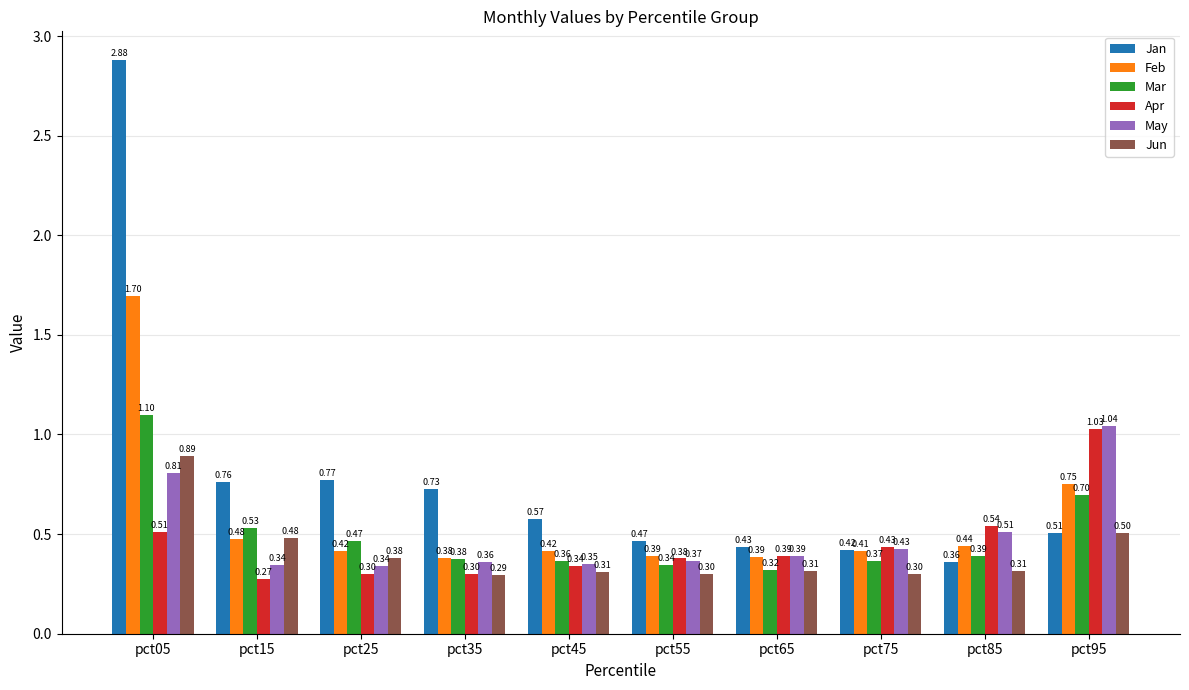

What is the total value across all series at pct65?

2.2